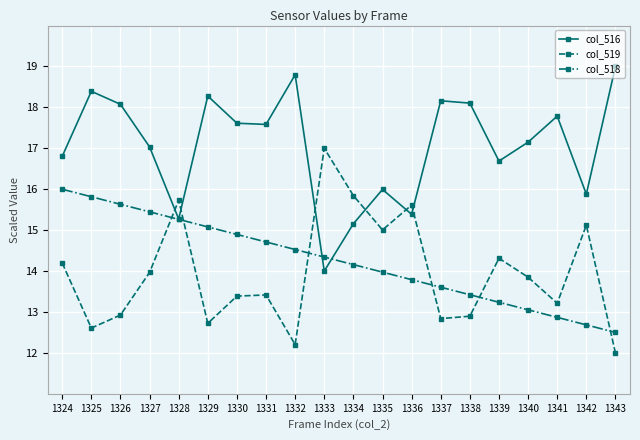

Rank the series at 1327 from lowest to highest value.

col_519, col_518, col_516